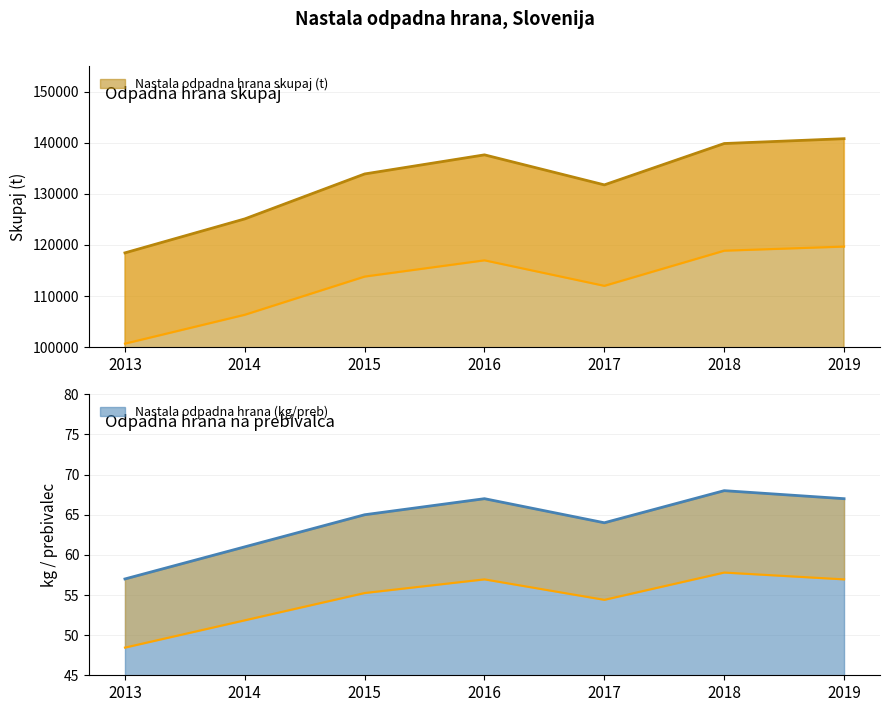

What is the sum of all Nastala odpadna hrana skupaj (t) values?

927509